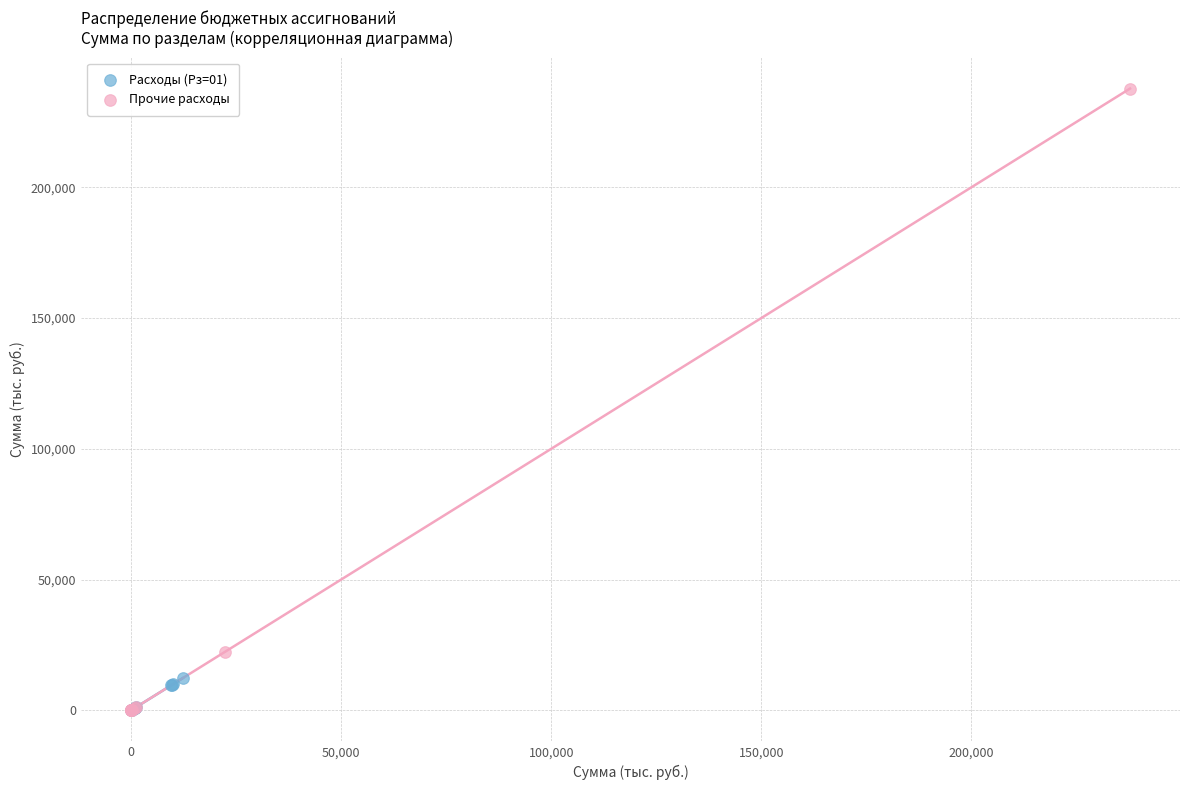

Which series has the largest Y range (max minus min)?

Прочие расходы